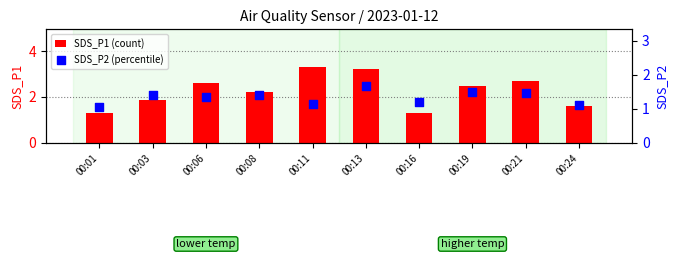

What is the total value across all series at 00:01?

2.4